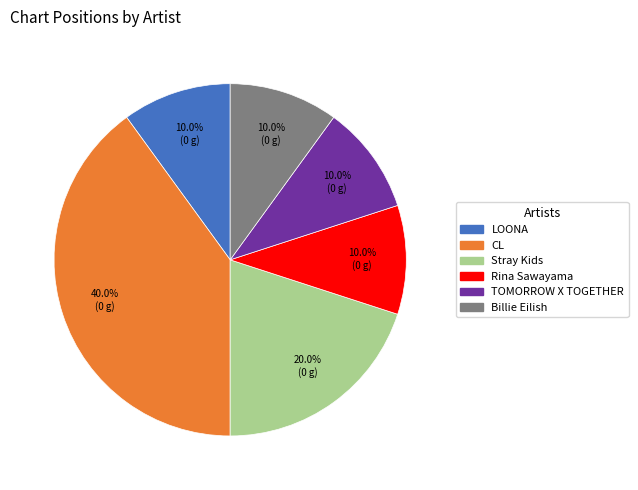

To the nearest percent, what is the difference between the largest and smallest slice percentages?

30%